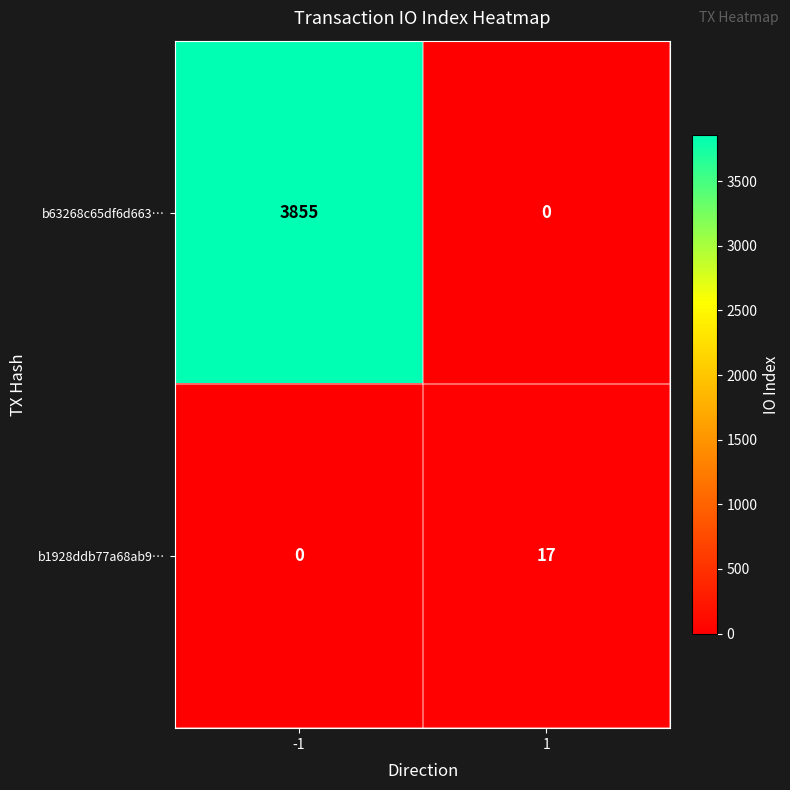

At how many categories does at least one series exceed 1003?

1